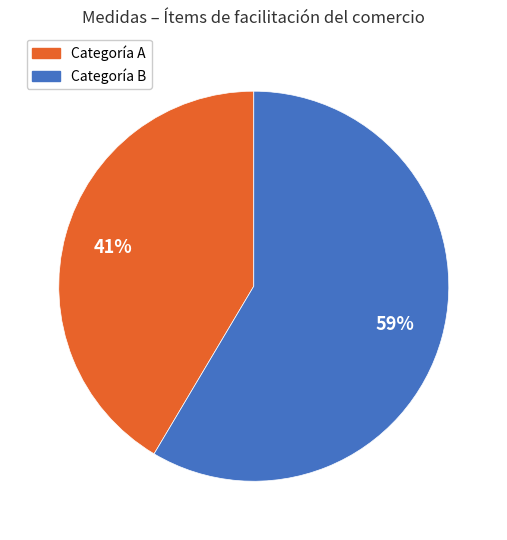

Is there a majority slice in this chart?

Yes